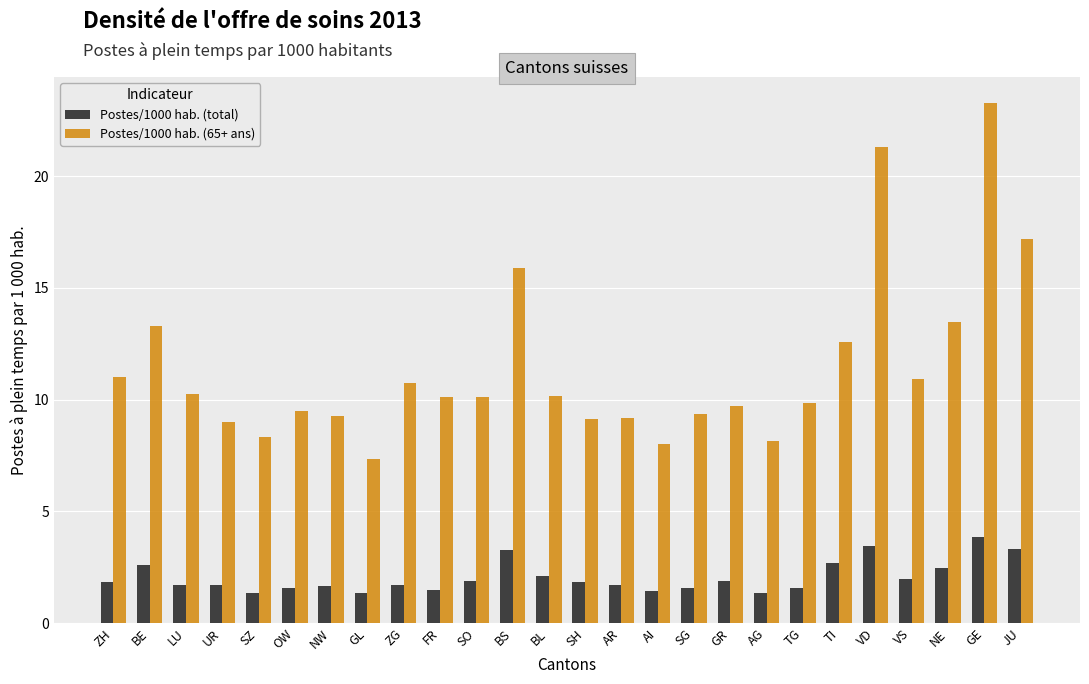

Is it true that Postes/1000 hab. (65+ ans) equals 9.9 at TG?

True